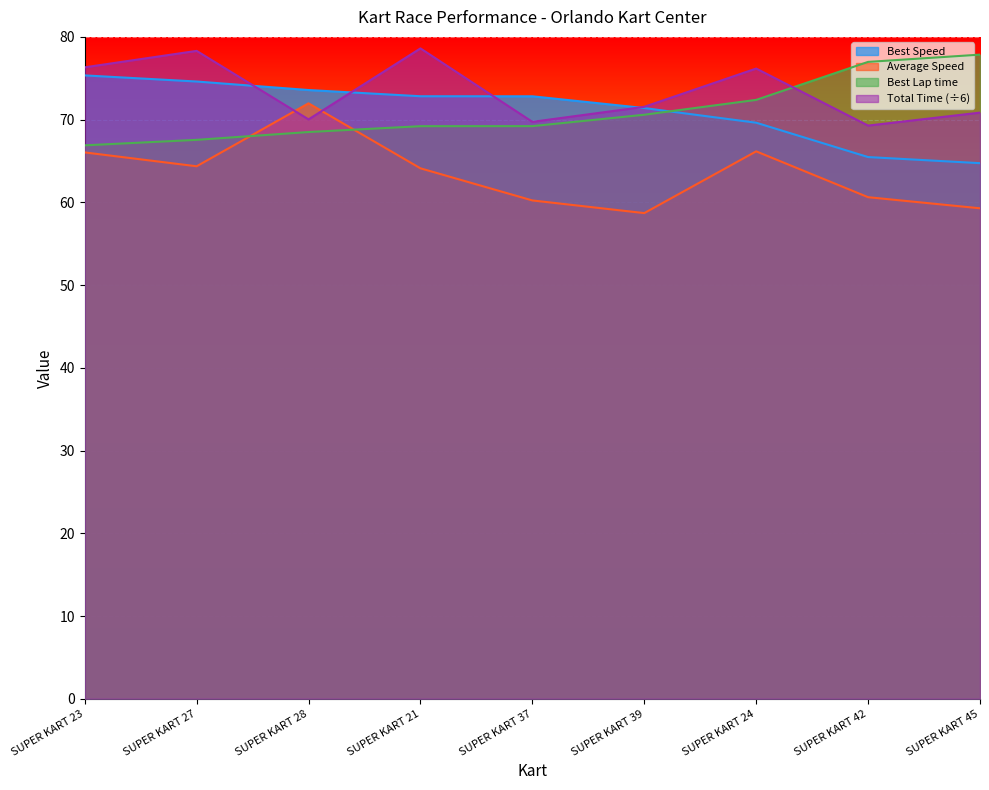

After their last crossing, which series has the higher values: Best Speed or Best Lap time?

Best Lap time